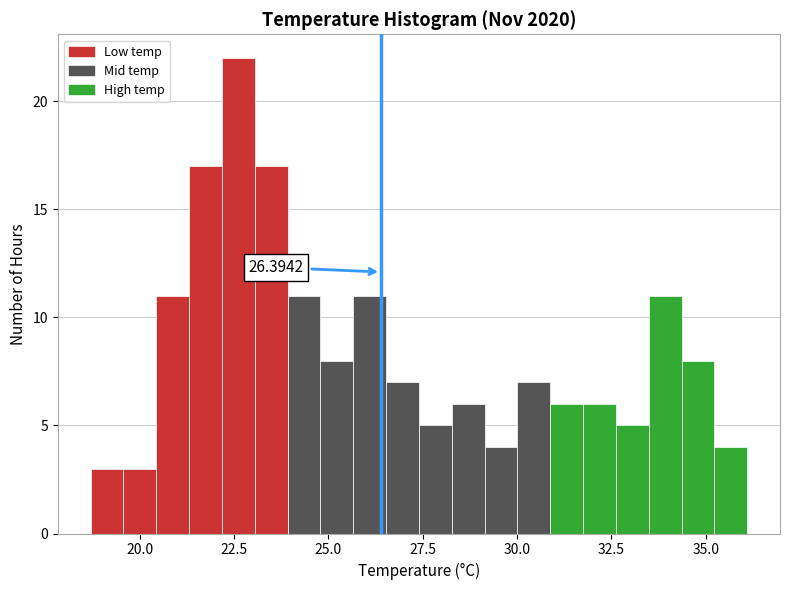

Around what value on the x-axis is the tallest bar? Give the approximate position of its centre, as read against the axis.

22.5